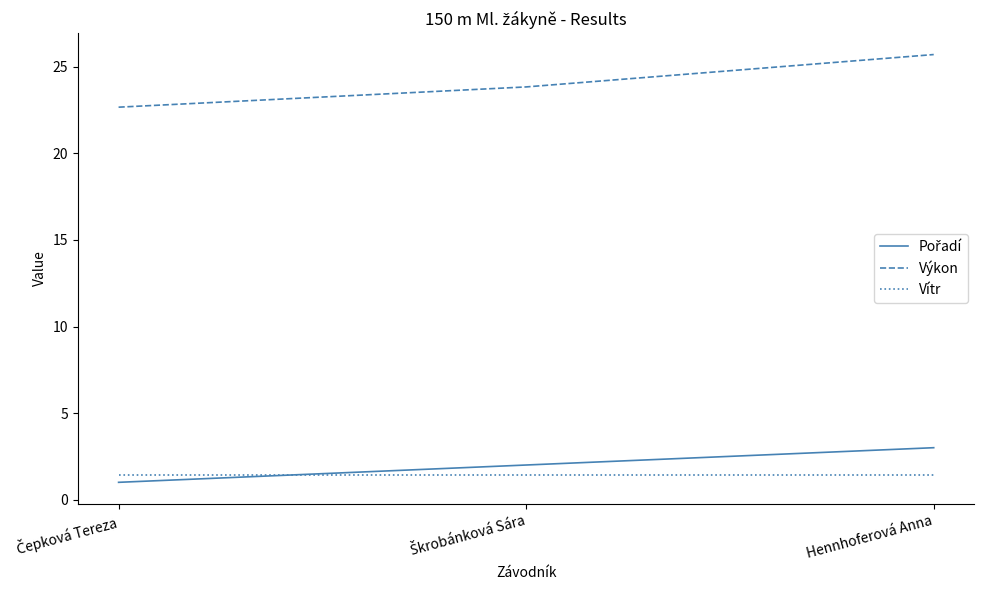

What is the minimum value shown in the chart?

1.0